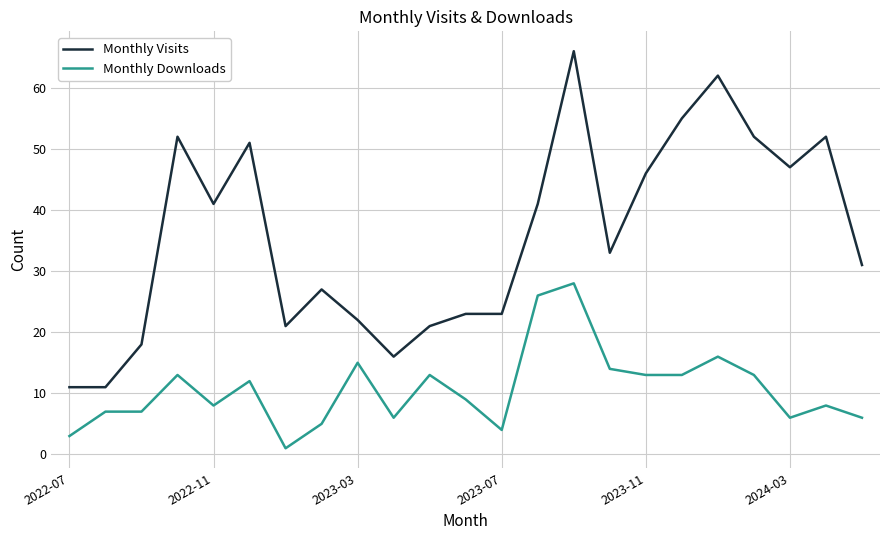

True or false: Monthly Downloads and Monthly Visits cross at least once.

False